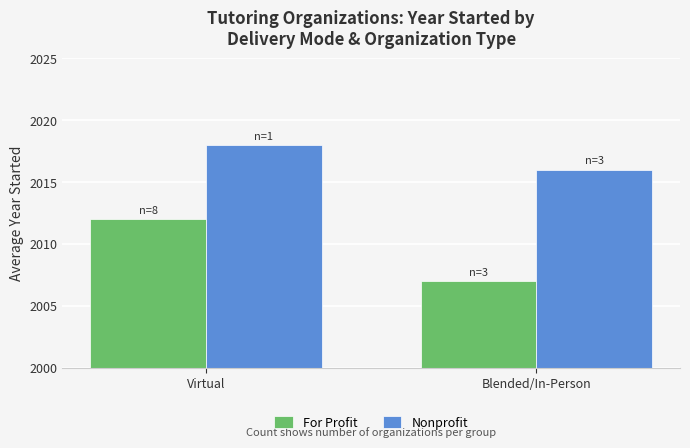

Is it true that Nonprofit equals 3034 at Blended/In-Person?

False